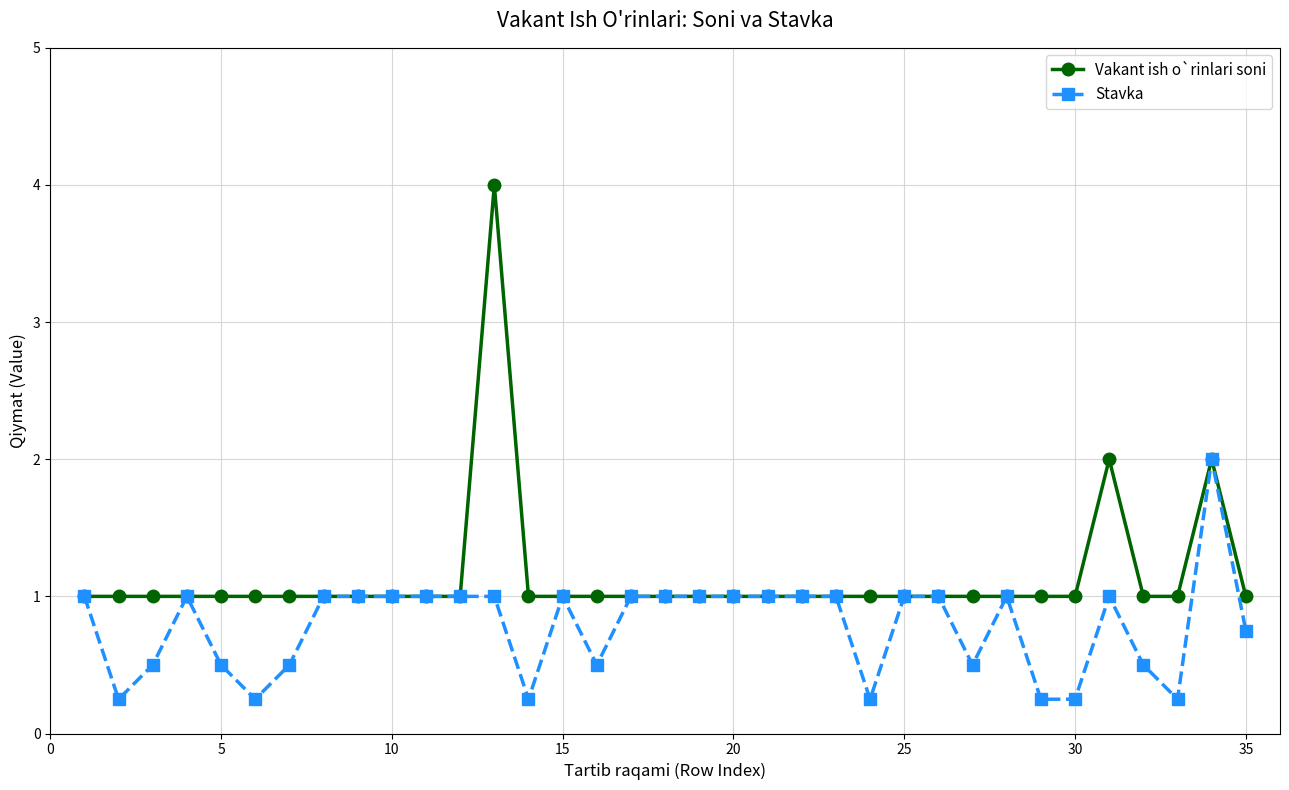

Rank the series by their average value, from lowest to highest.

Stavka, Vakant ish o`rinlari soni